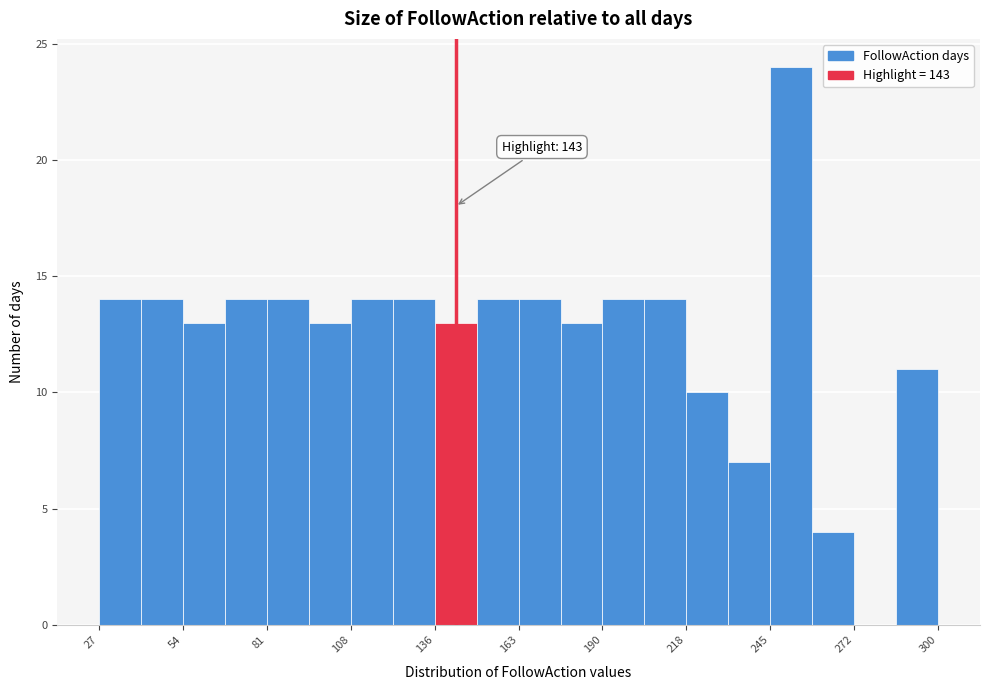

Around what value on the x-axis is the tallest bar? Give the approximate position of its centre, as read against the axis.

250